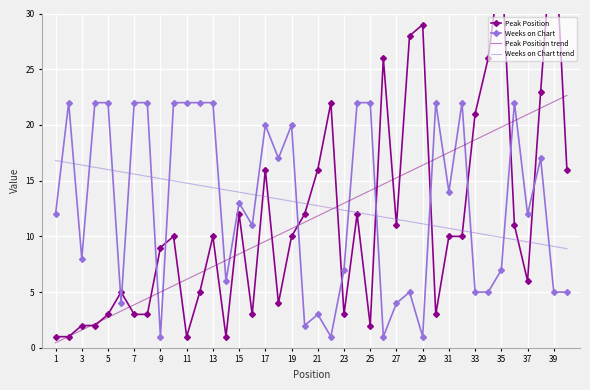

How many interior local peaks does the Weeks on Chart series have?

10